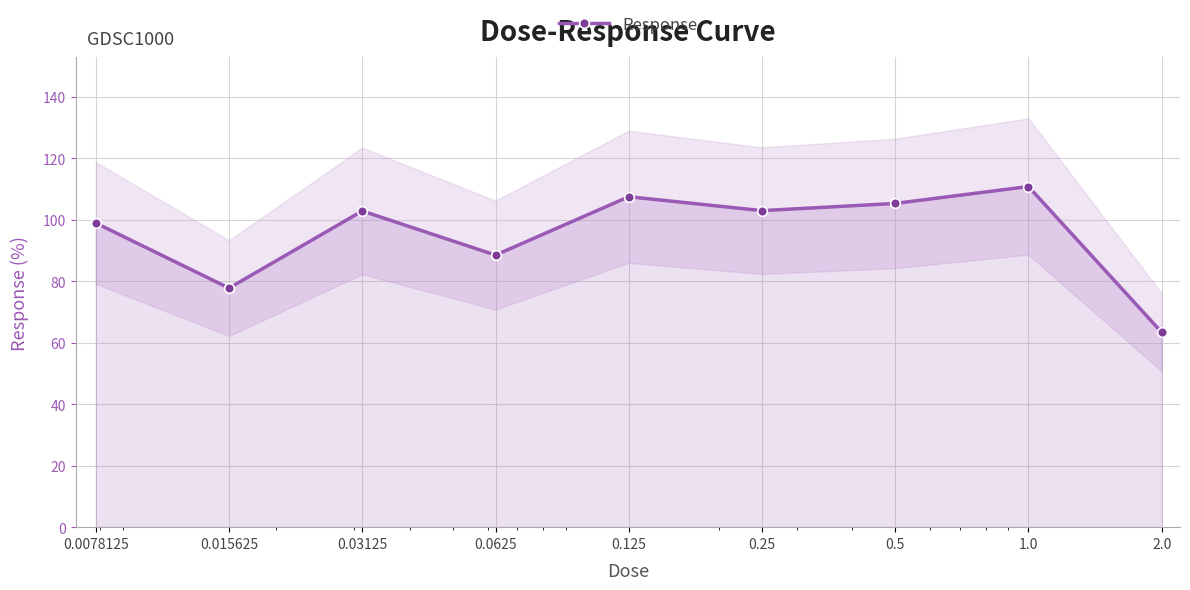

List the labels in order of value, smallest first.

2.0, 0.015625, 0.0625, 0.0078125, 0.03125, 0.25, 0.5, 0.125, 1.0